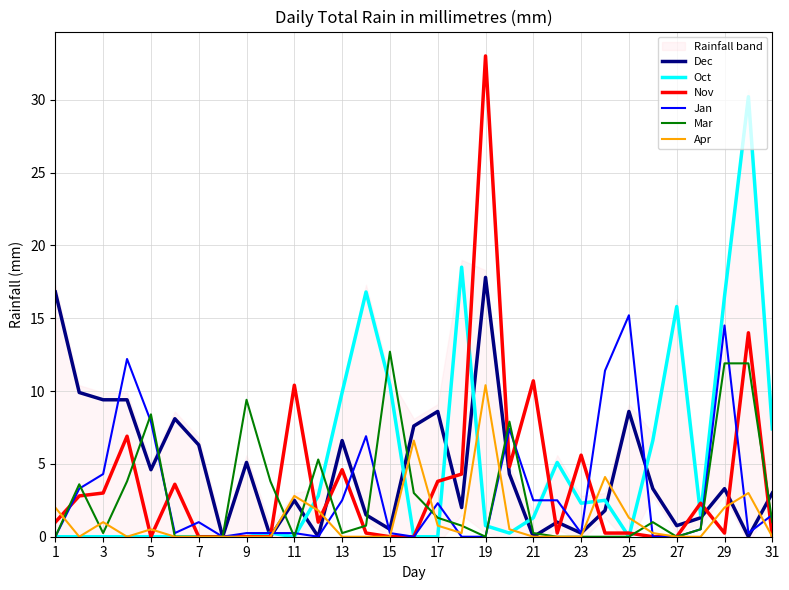

Reading left to right, list all the values displayed in this chart.

Dec: 16.8	9.9	9.4	9.4	4.6	8.1	6.3	0.0	5.1	0.0	2.5	0.0	6.6	1.5	0.5	7.6	8.6	2.0	17.8	4.3	0.0	1.0	0.2	1.8	8.6	3.3	0.8	1.3	3.3	0.0	3.0
Oct: 0.0	0.0	0.0	0.0	0.0	0.0	0.0	0.0	0.0	0.2	0.0	2.8	9.9	16.8	10.4	0.0	0.0	18.5	0.8	0.2	1.3	5.1	2.3	2.5	0.0	6.6	15.8	1.5	16.5	30.2	7.4
Nov: 1.0	2.8	3.0	6.9	0.0	3.6	0.0	0.0	0.0	0.0	10.4	1.0	4.6	0.2	0.0	0.0	3.8	4.3	33.0	4.8	10.7	0.2	5.6	0.2	0.2	0.0	0.0	2.3	0.2	14.0	0.0
Jan: 0.0	3.3	4.3	12.2	7.9	0.2	1.0	0.0	0.2	0.2	0.2	0.0	2.5	6.9	0.2	0.0	2.3	0.0	0.0	7.4	2.5	2.5	0.2	11.4	15.2	0.0	0.0	0.5	14.5	0.2	1.5
Mar: 0.0	3.6	0.2	3.8	8.4	0.0	0.0	0.0	9.4	3.8	0.0	5.3	0.2	0.8	12.7	3.0	1.3	0.8	0.0	7.9	0.2	0.0	0.0	0.0	0.0	1.0	0.0	0.5	11.9	11.9	1.0
Apr: 2.0	0.0	1.0	0.0	0.5	0.0	0.0	0.0	0.0	0.0	2.8	1.8	0.0	0.0	0.0	6.6	0.8	0.2	10.4	0.5	0.0	0.0	0.0	4.1	1.3	0.2	0.0	0.0	2.0	3.0	0.0